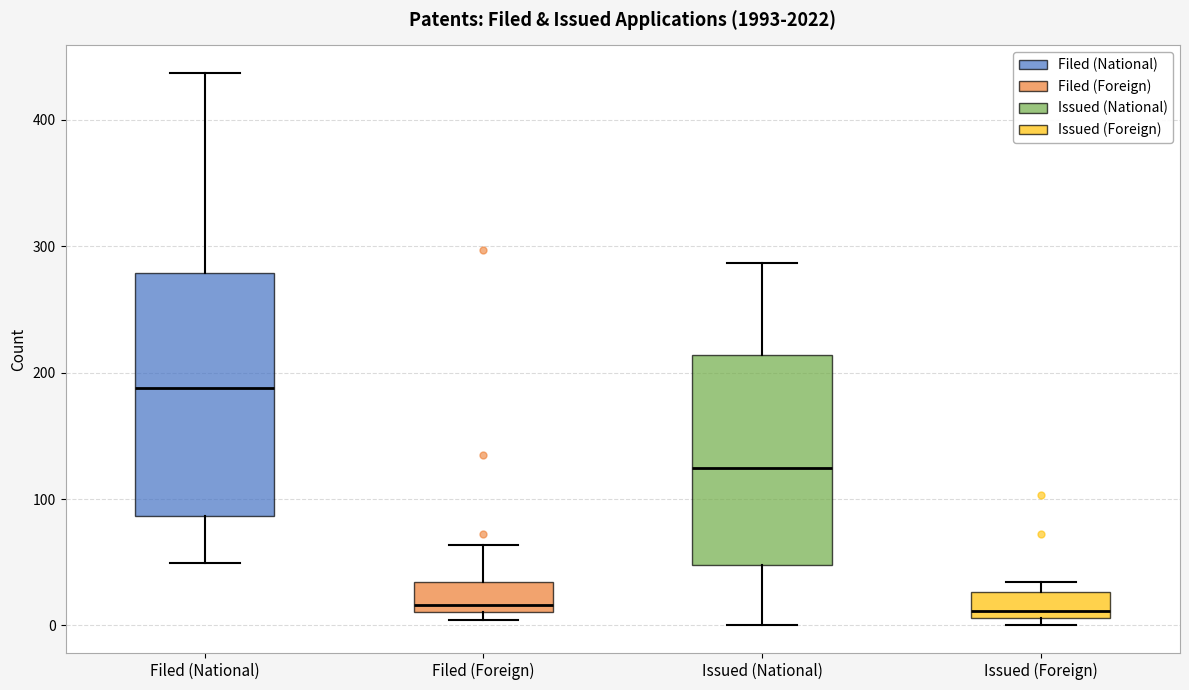

Reading left to right, transcribe this box plot: for each box, give where its median line is, the range the box spans, and where its two whiskers end, as read against the y-axis. The values are not printed on the chart, so give them approximately, as read against the axis.

Filed (National): median 190, box 90 to 280, whiskers 50 to 440
Filed (Foreign): median 20, box 10 to 30, whiskers 0 to 60
Issued (National): median 120, box 50 to 210, whiskers 0 to 290
Issued (Foreign): median 10 (just above the box's lower edge), box 10 to 30, whiskers 0 to 30 (just above the box's upper edge)